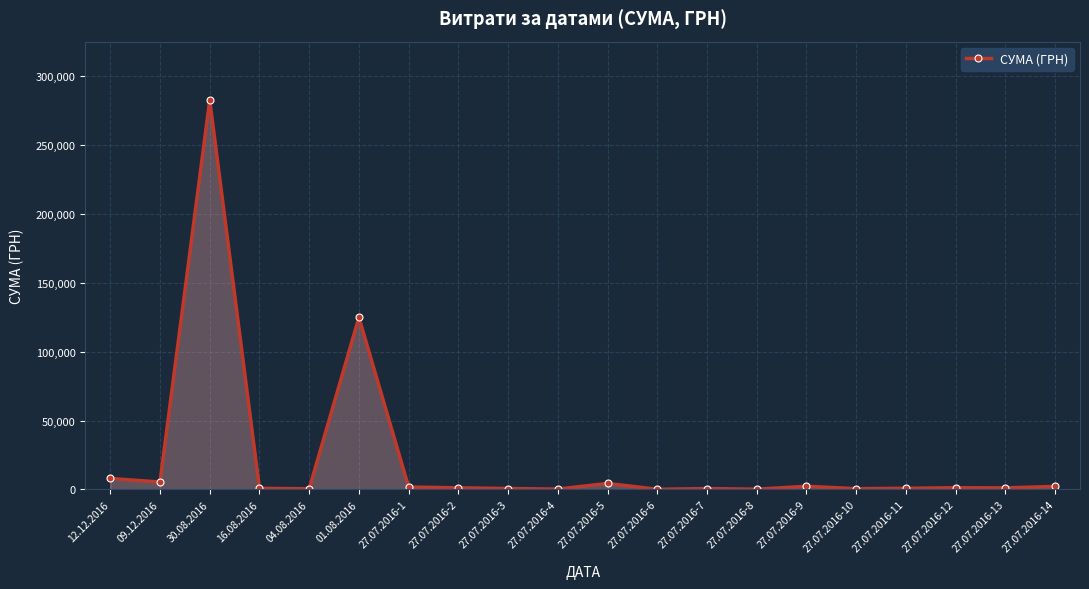

Read the value at 27.07.2016-4.

269.0